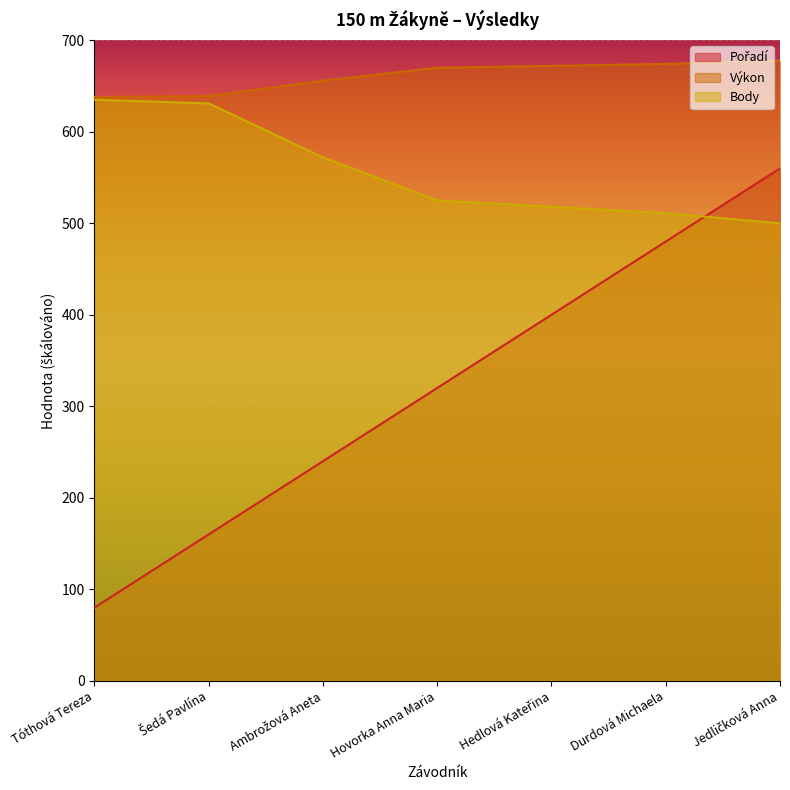

What is the maximum value for Pořadí?

560.0